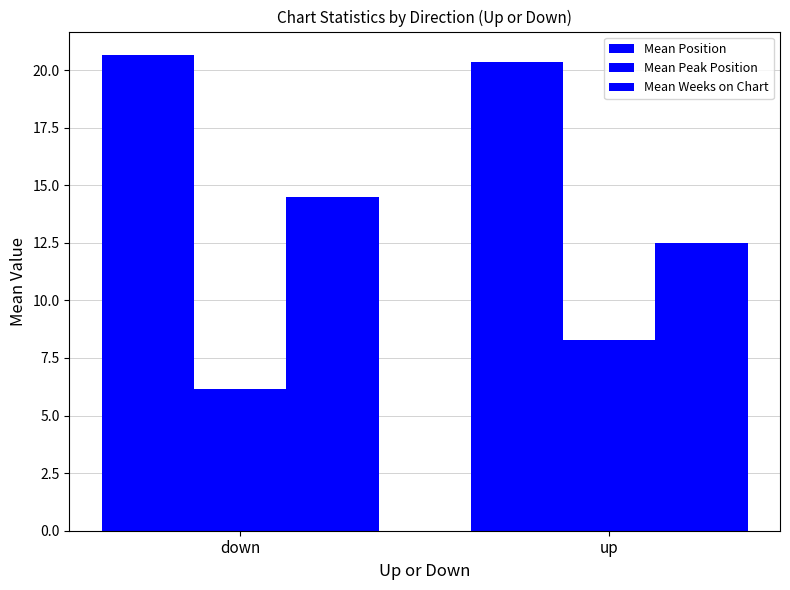

Reading left to right, what are all the values shown in this chart?

Mean Position: down=20.6	up=20.3
Mean Peak Position: down=6.1	up=8.3
Mean Weeks on Chart: down=14.5	up=12.5